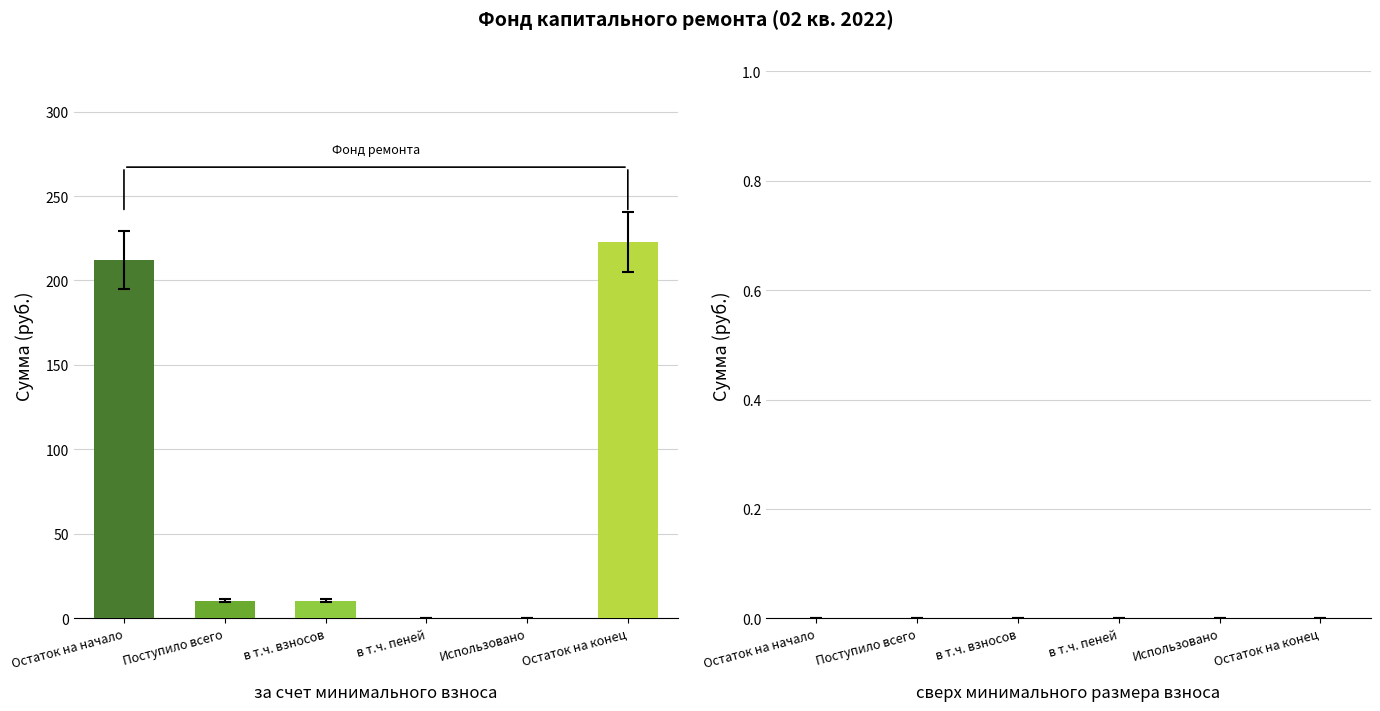

What is the difference between the maximum and minimum values in the за счет минимального взноса series?

222.6